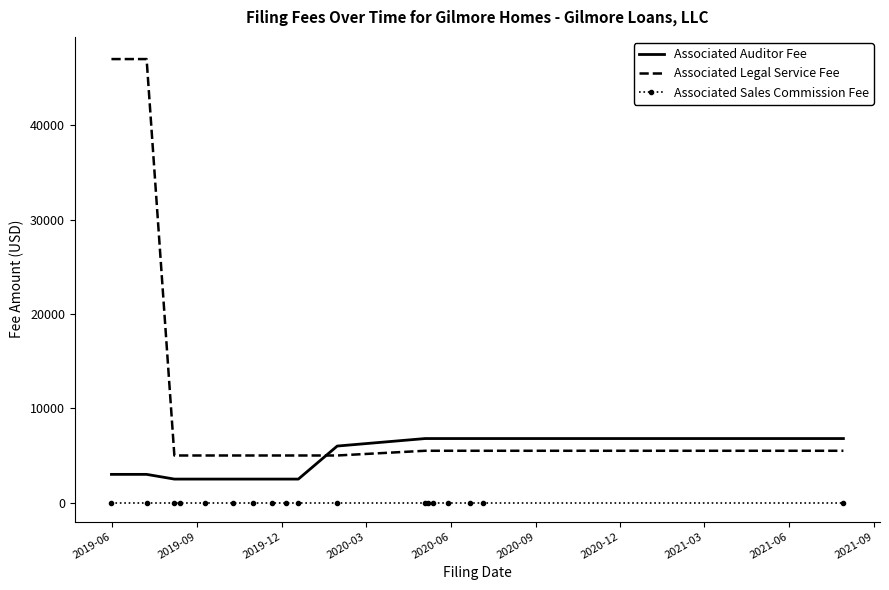

Which series has the largest range (max minus min)?

Associated Legal Service Fee